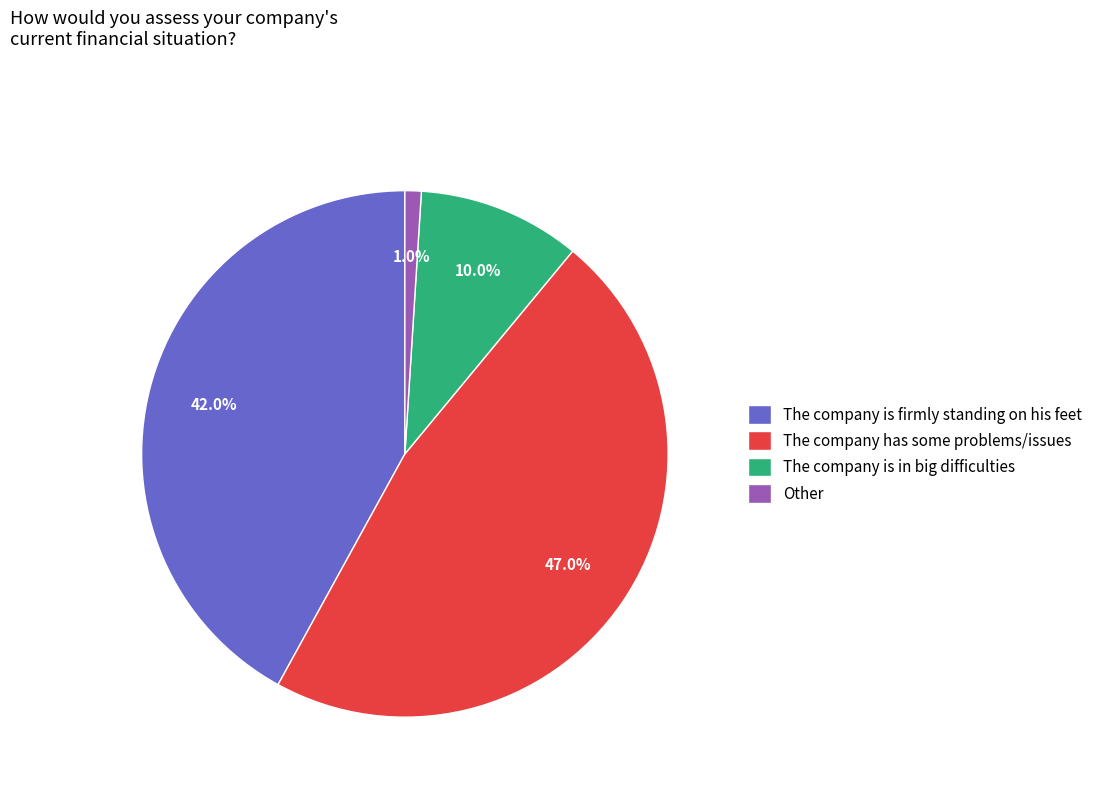

Which category has the smallest portion of the pie?

Other